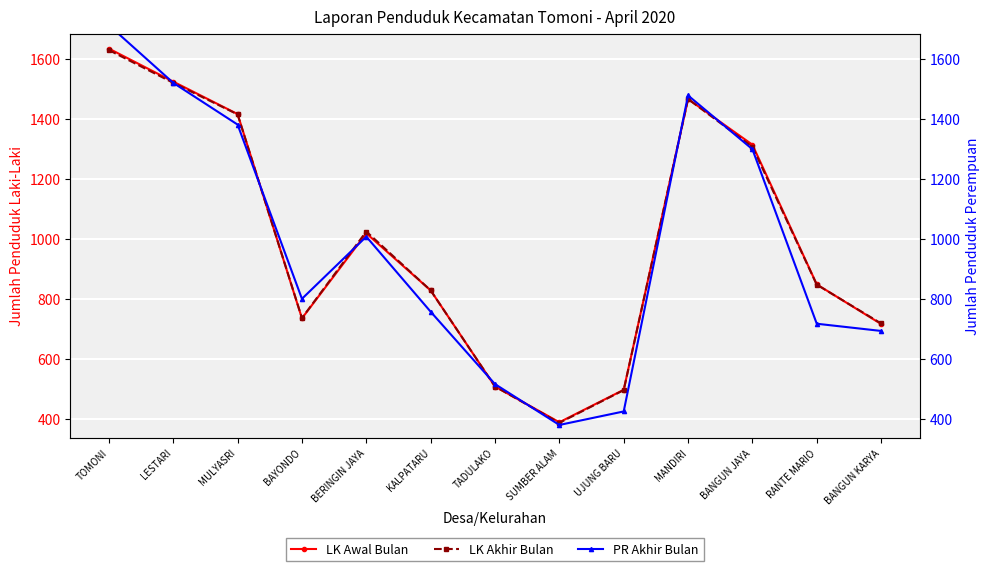

What is the difference between the PR Akhir Bulan values at KALPATARU and MULYASRI?

623